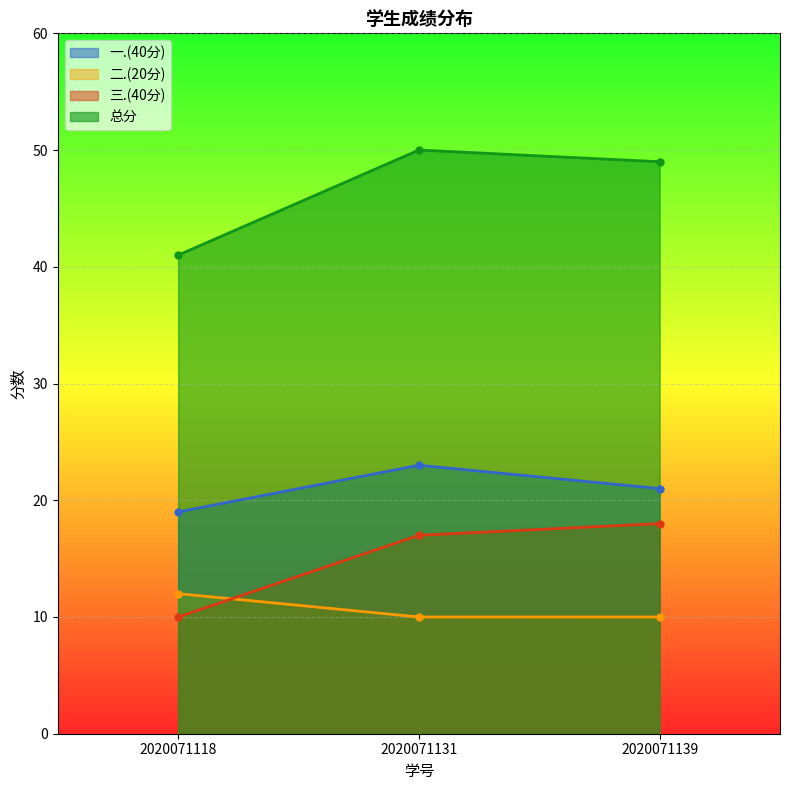

What is the lowest value of the 一.(40分) series?

19